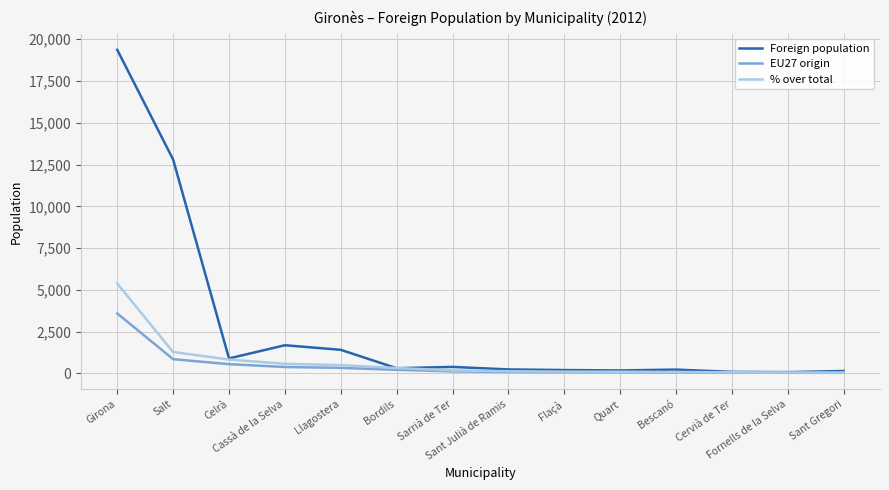

What is the maximum value shown in the chart?

19366